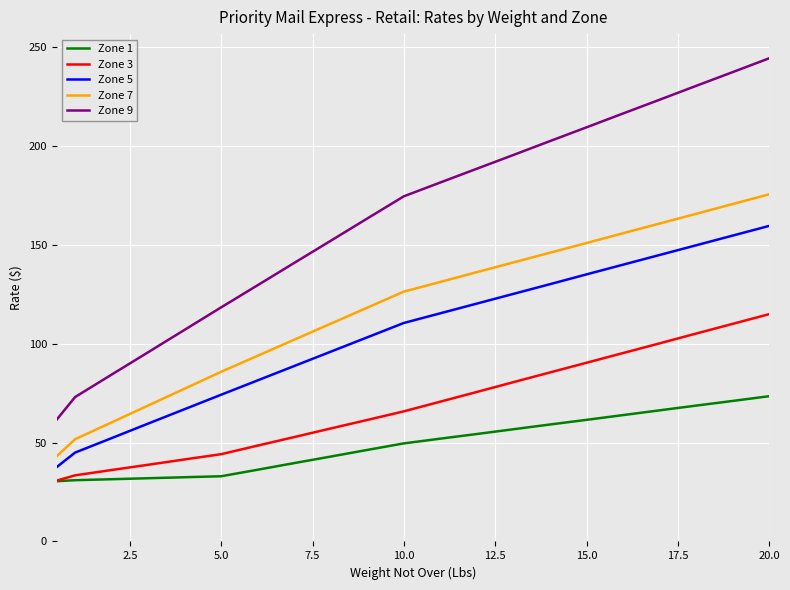

True or false: Zone 1 and Zone 7 cross at least once.

False